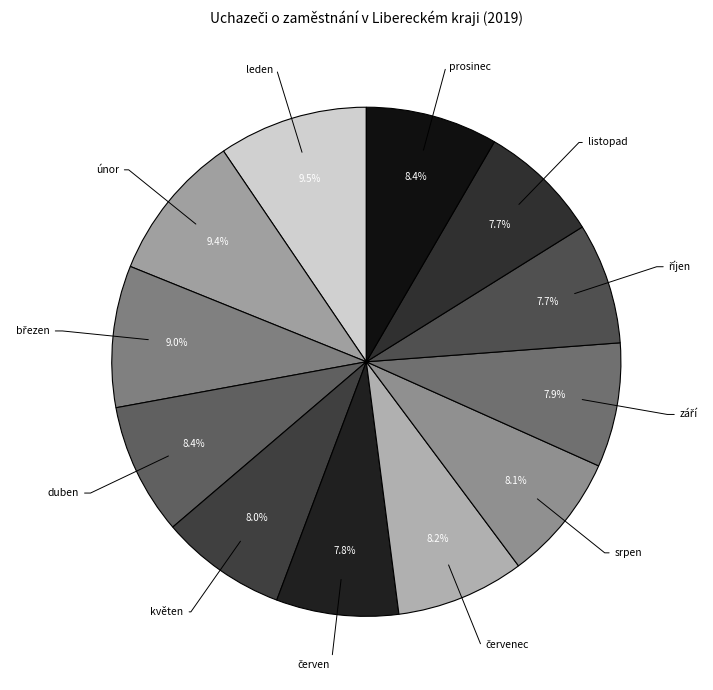

How many segments does this pie chart have?

12